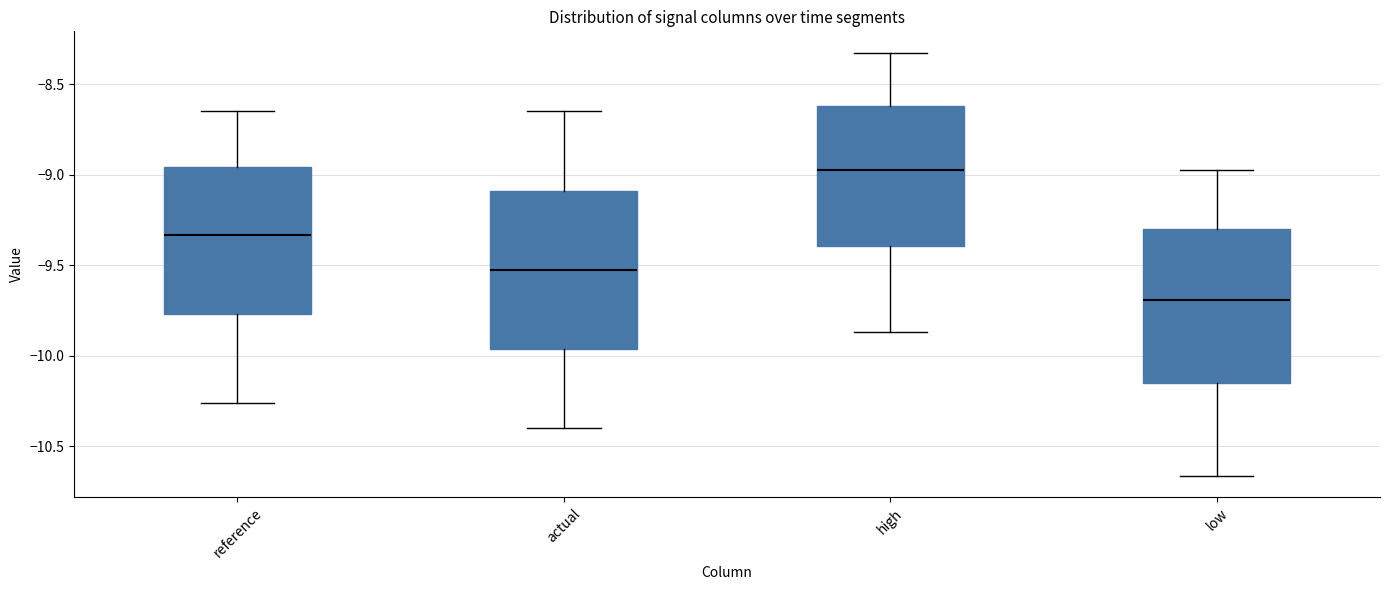

Where does the median line of the box for low sit on the y-axis? The values are not printed on the chart, so give them approximately, as read against the axis.

-9.70